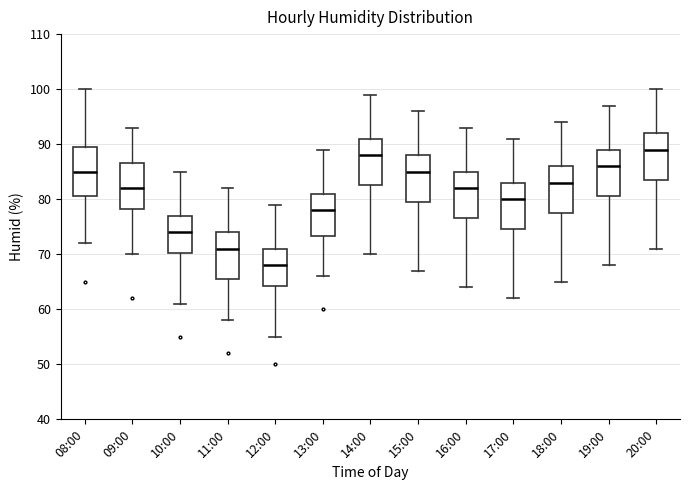

Reading left to right, read every box against the y-axis: the position of its median line, the range the box covers, and the ends of its whiskers. The values are not printed on the chart, so give them approximately, as read against the axis.

08:00: median 85, box 81 to 90, whiskers 72 to 100
09:00: median 82, box 78 to 87, whiskers 70 to 93
10:00: median 74, box 70 to 77, whiskers 61 to 85
11:00: median 71, box 66 to 74, whiskers 58 to 82
12:00: median 68, box 64 to 71, whiskers 55 to 79
13:00: median 78, box 73 to 81, whiskers 66 to 89
14:00: median 88, box 83 to 91, whiskers 70 to 99
15:00: median 85, box 80 to 88, whiskers 67 to 96
16:00: median 82, box 77 to 85, whiskers 64 to 93
17:00: median 80, box 75 to 83, whiskers 62 to 91
18:00: median 83, box 78 to 86, whiskers 65 to 94
19:00: median 86, box 81 to 89, whiskers 68 to 97
20:00: median 89, box 84 to 92, whiskers 71 to 100